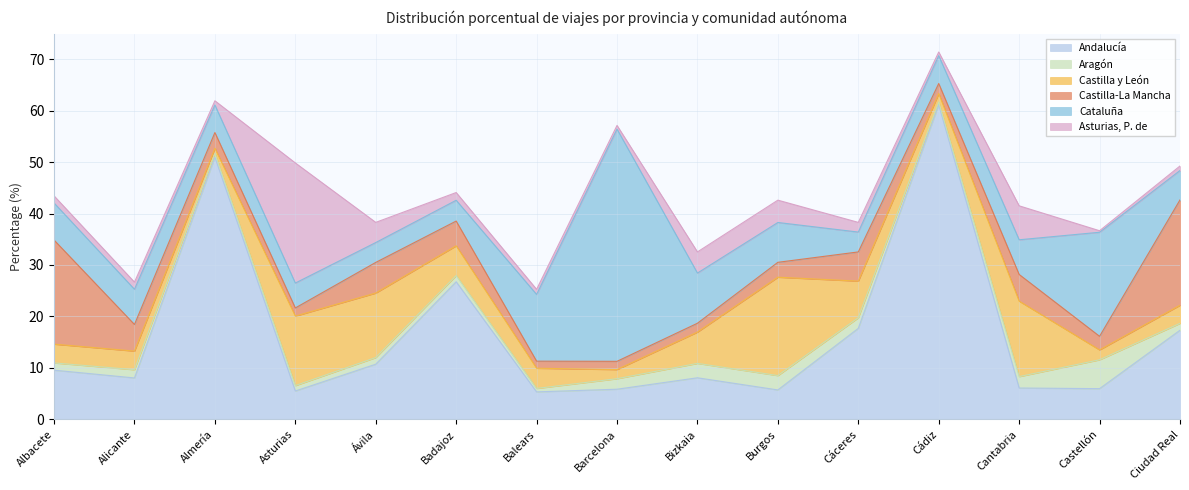

True or false: Castilla-La Mancha has more than 0 interior local peaks.

True